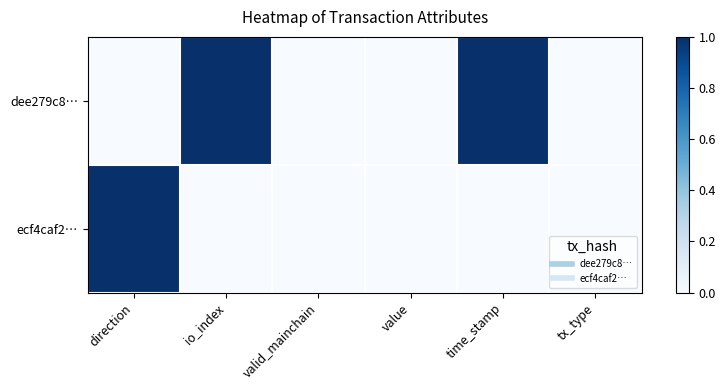

Reading left to right, extract all data points from this chart.

dee279c8…: direction=0	io_index=1	valid_mainchain=0	value=0	time_stamp=1	tx_type=0
ecf4caf2…: direction=1	io_index=0	valid_mainchain=0	value=0	time_stamp=0	tx_type=0